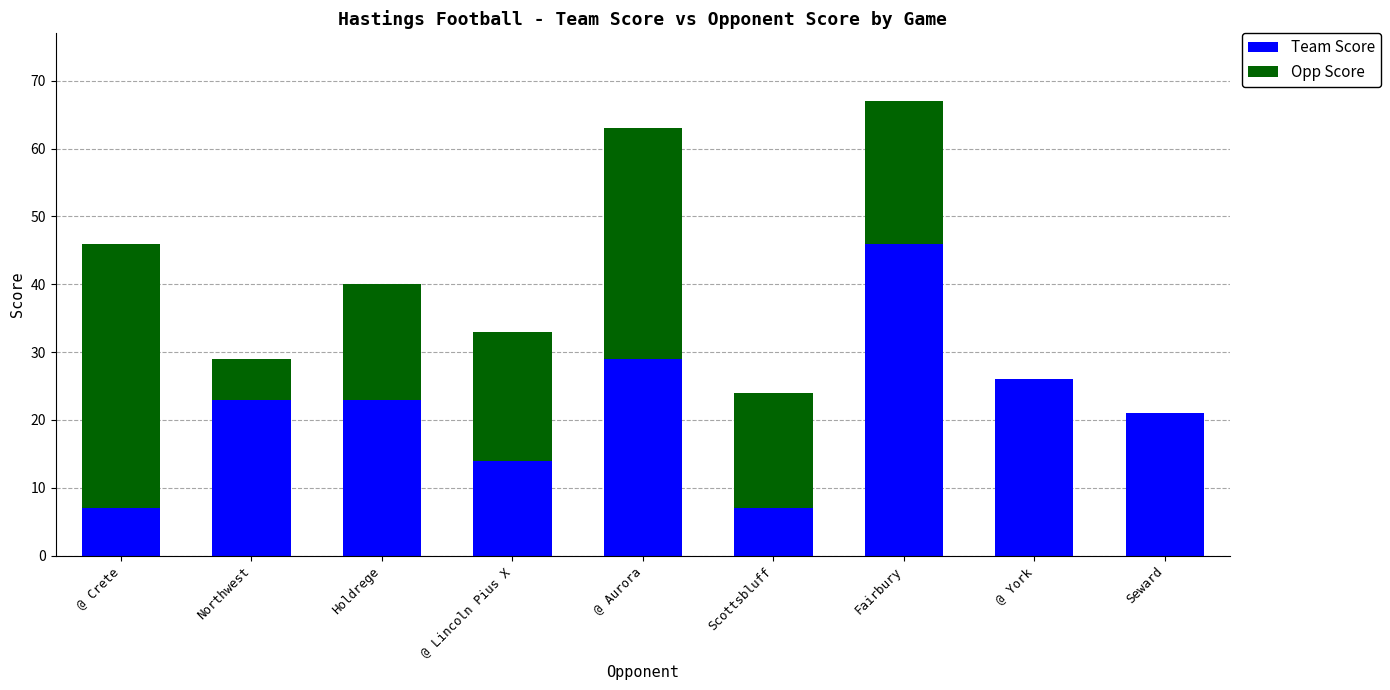

Reading right to left, list the values for the Team Score series.

Seward=21	@ York=26	Fairbury=46	Scottsbluff=7	@ Aurora=29	@ Lincoln Pius X=14	Holdrege=23	Northwest=23	@ Crete=7